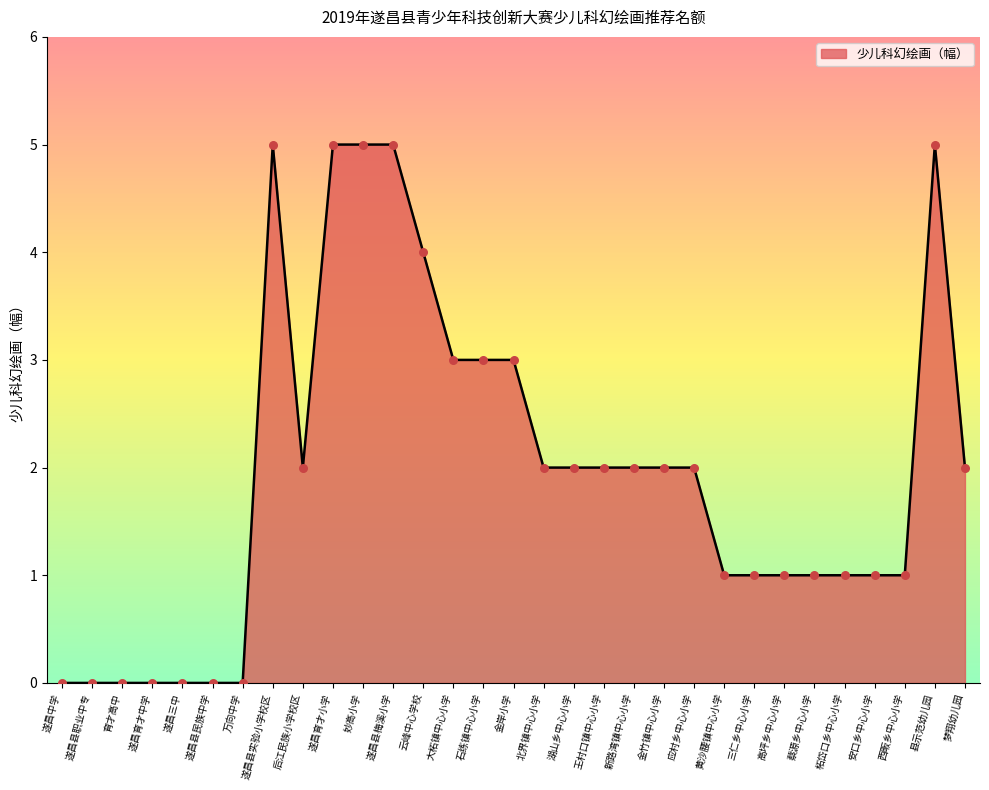

Approximately how many times larger is the value at 石练镇中心小学 compared to 妙高小学?

0.6